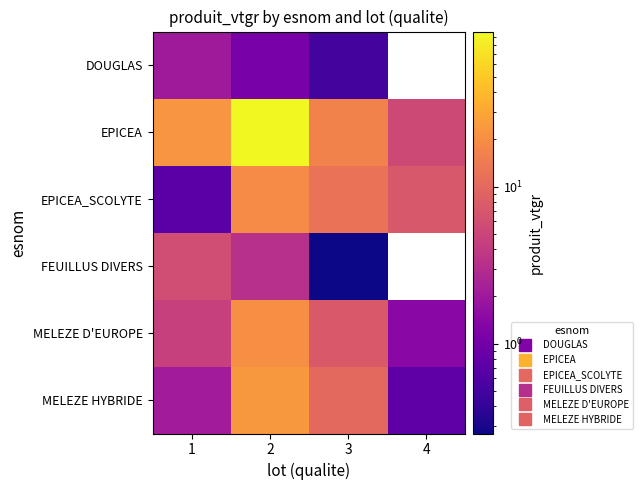

What is the highest value of the MELEZE HYBRIDE series?

23.5